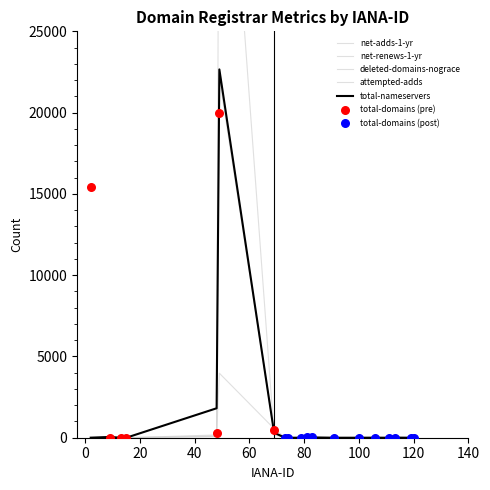

Which series reaches the minimum Y coordinate?

total-nameservers